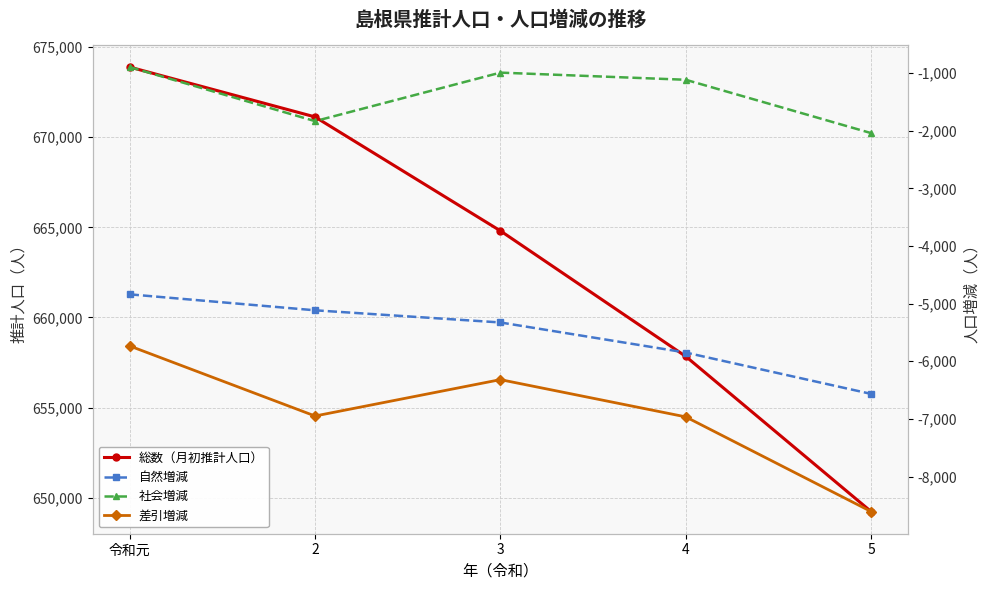

What is the total value across all series at 5?

632021